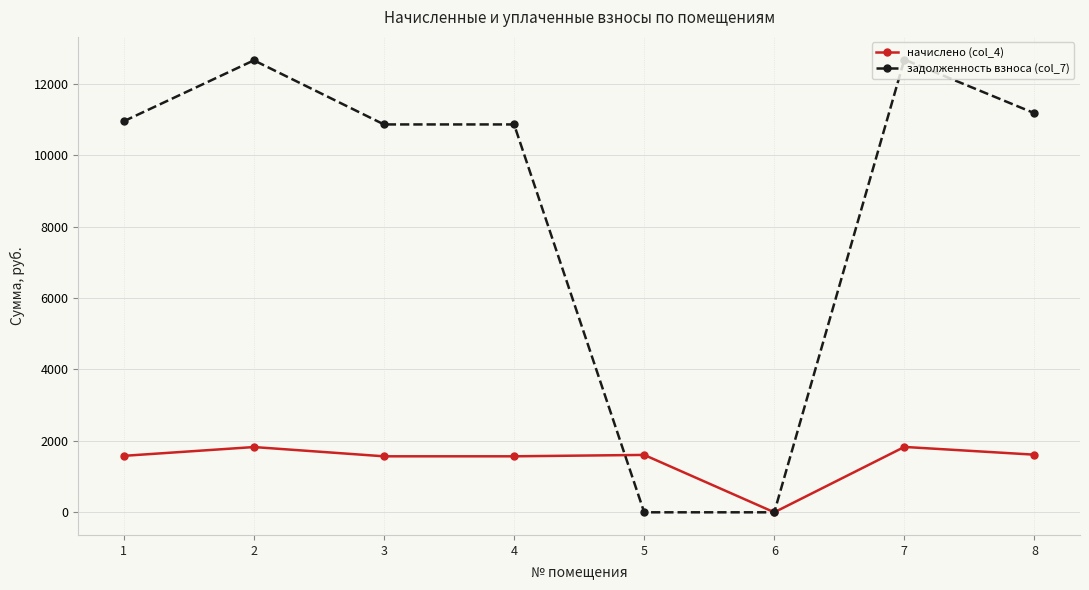

True or false: начислено (col_4) has more than 0 points higher than both neighbors.

True